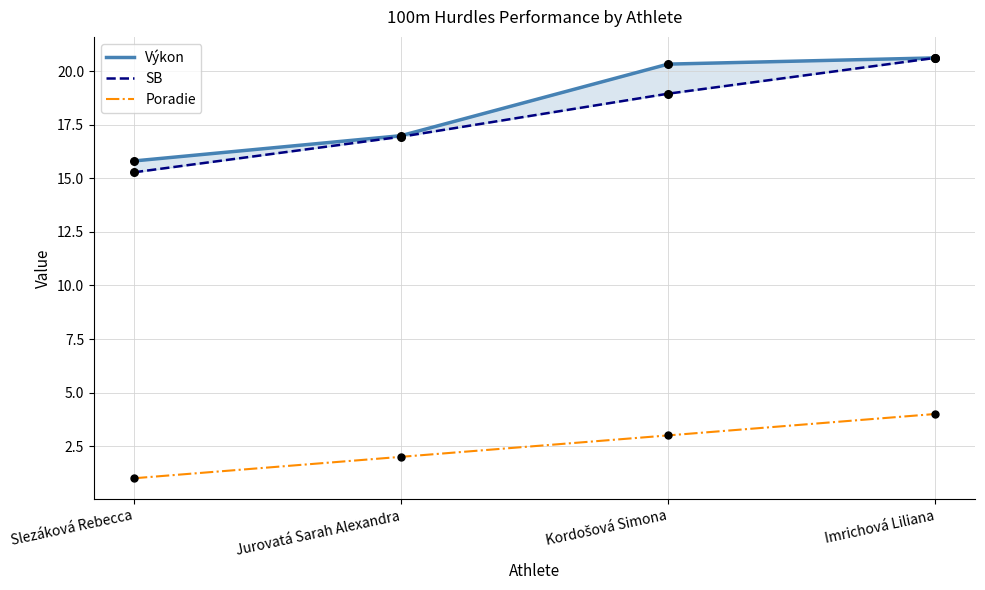

Which series has the widest spread of Y values?

SB